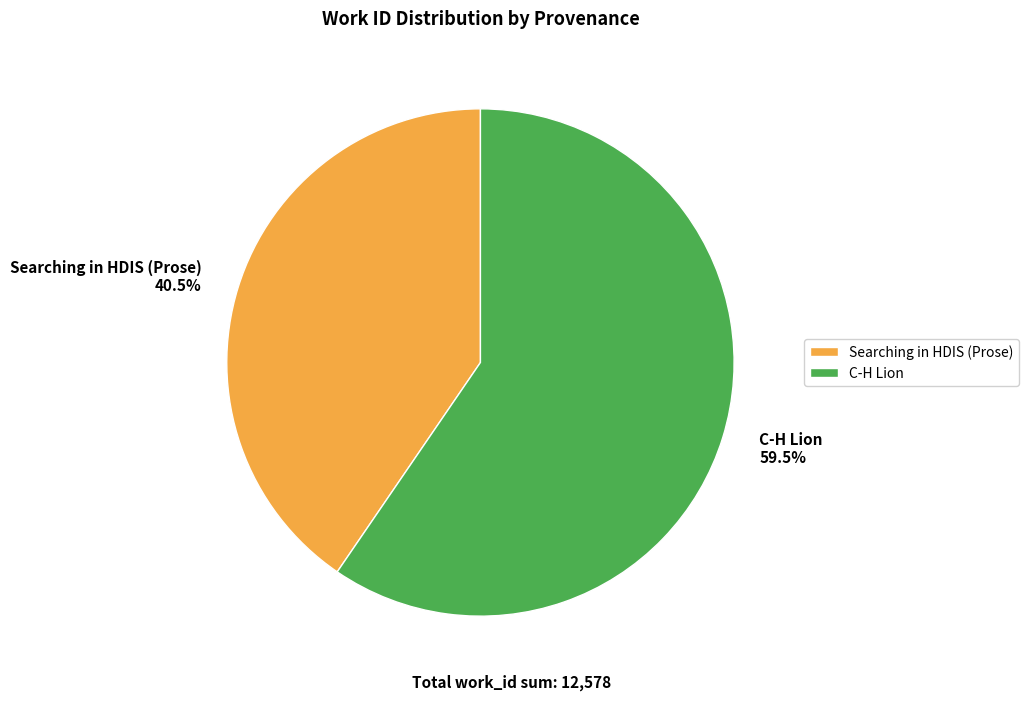

How many segments does this pie chart have?

2